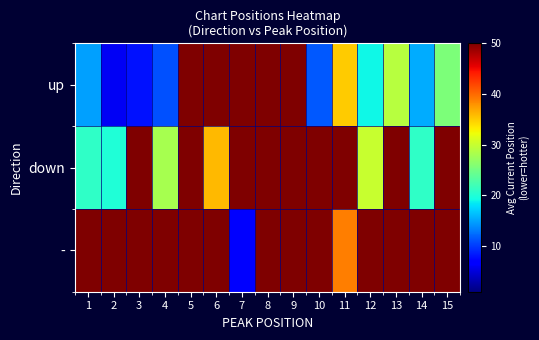

At 1, list the series in order from largest to smallest.

-, down, up